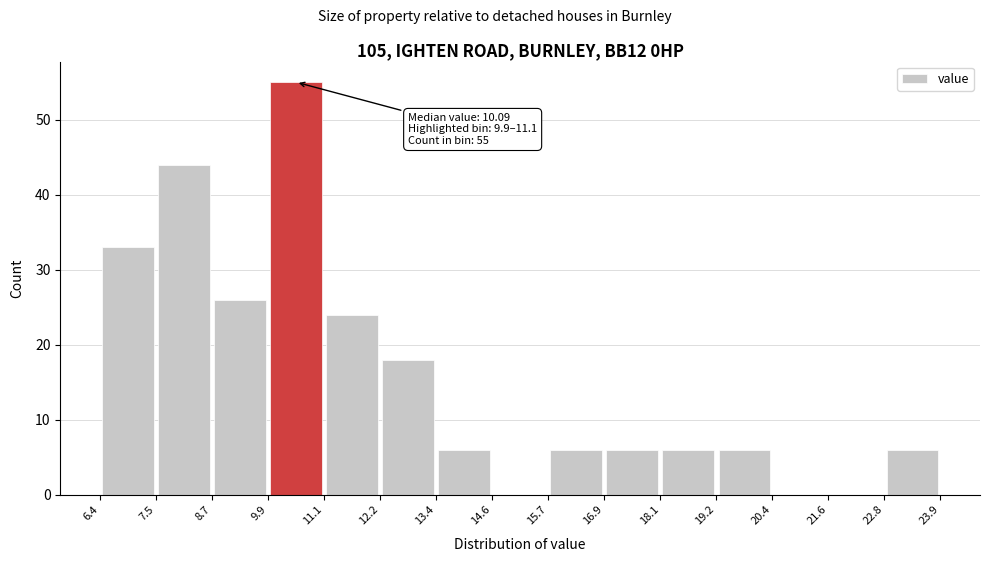

Which range on the x-axis has the tallest bar?

9.9 to 11.1